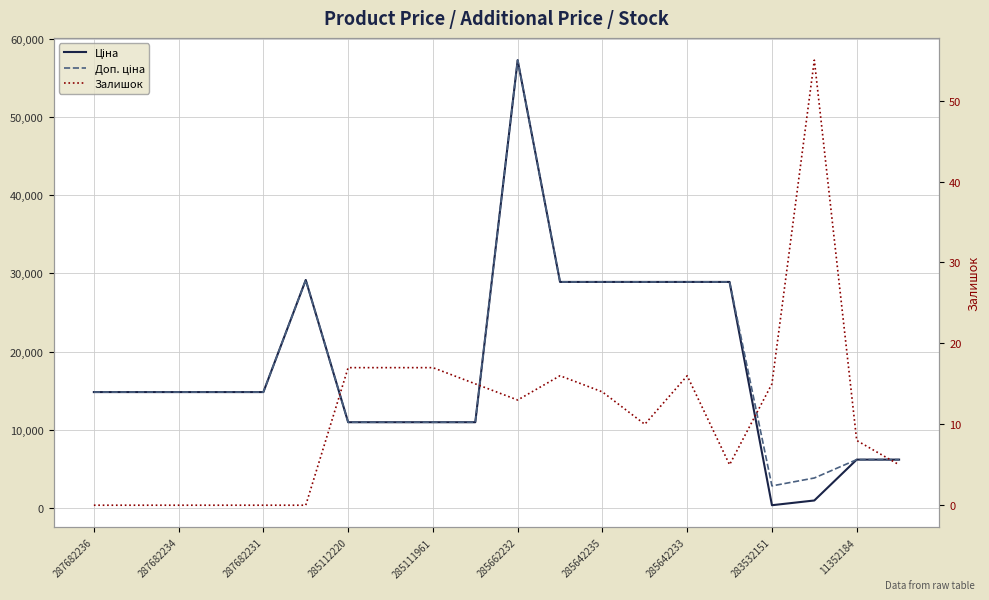

What is the value of the Залишок point at the 11th from the left?

13.0